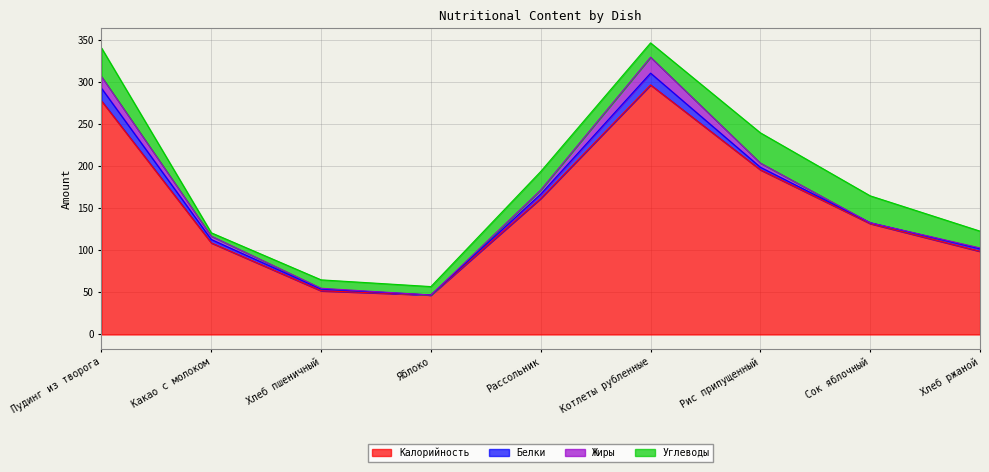

The Жиры series shows 2 at Хлеб ржаной. True or false?

False